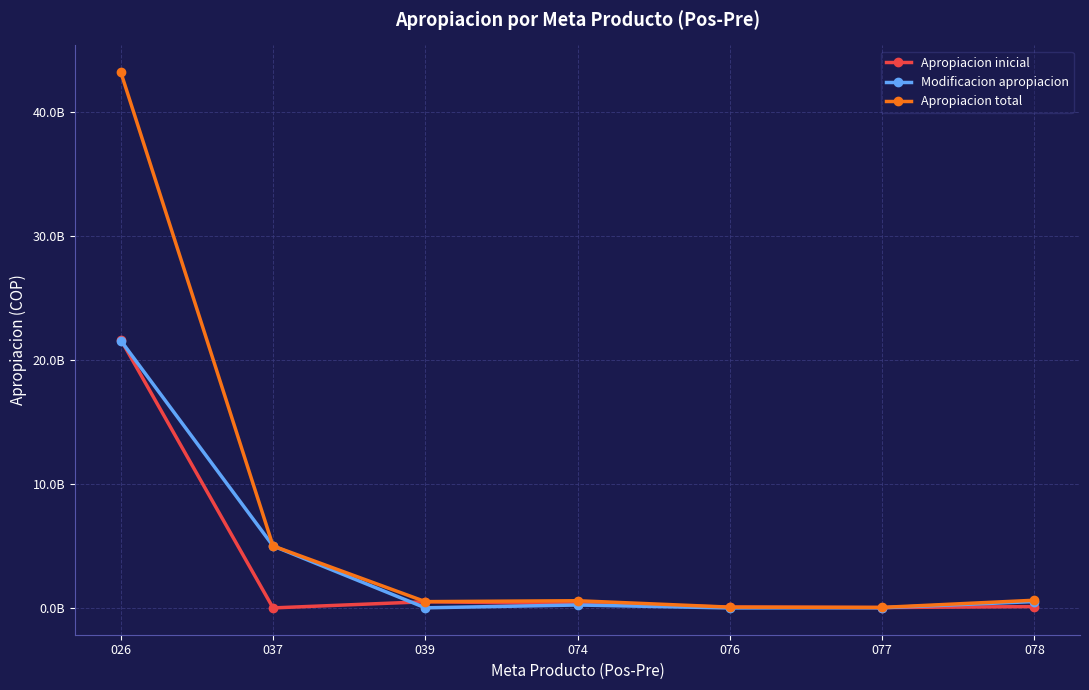

What are all the series names shown in the legend?

Apropiacion inicial, Modificacion apropiacion, Apropiacion total